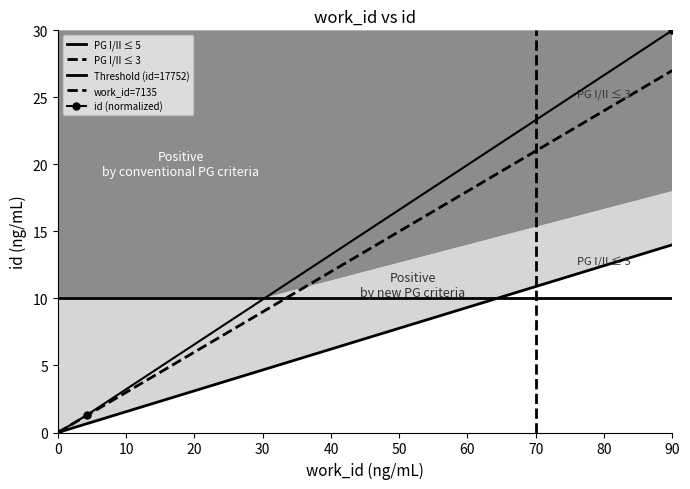

Is this an area chart (filled region under the line)?

No